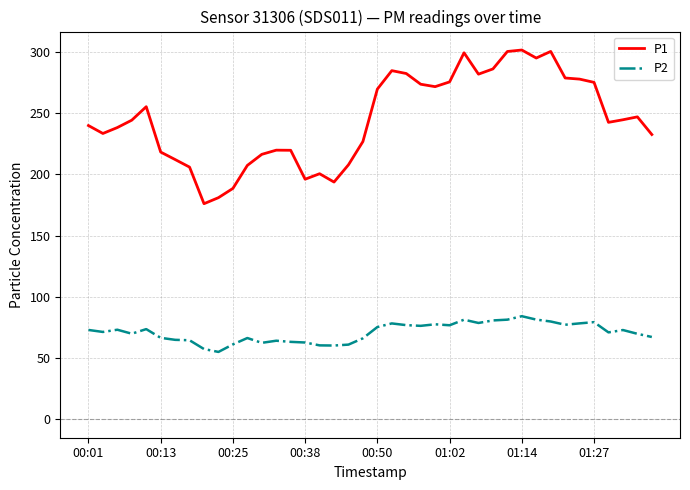

Which series has the largest total across all categories?

P1